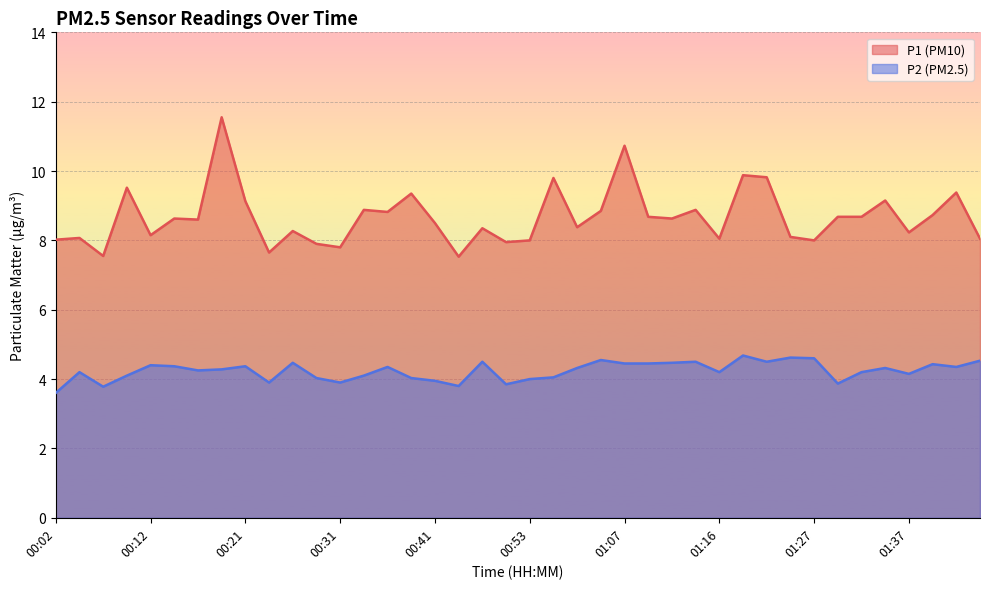

Reading left to right, extract all data points from this chart.

P1: 8.0	8.1	7.5	9.5	8.2	8.6	8.6	11.6	9.1	7.7	8.3	7.9	7.8	8.9	8.8	9.3	8.5	7.5	8.3	8.0	8.0	9.8	8.4	8.8	10.7	8.7	8.6	8.9	8.1	9.9	9.8	8.1	8.0	8.7	8.7	9.2	8.2	8.7	9.4	8.1
P2: 3.6	4.2	3.8	4.1	4.4	4.4	4.2	4.3	4.4	3.9	4.5	4.0	3.9	4.1	4.3	4.0	4.0	3.8	4.5	3.9	4.0	4.0	4.3	4.5	4.5	4.5	4.5	4.5	4.2	4.7	4.5	4.6	4.6	3.9	4.2	4.3	4.2	4.4	4.3	4.5